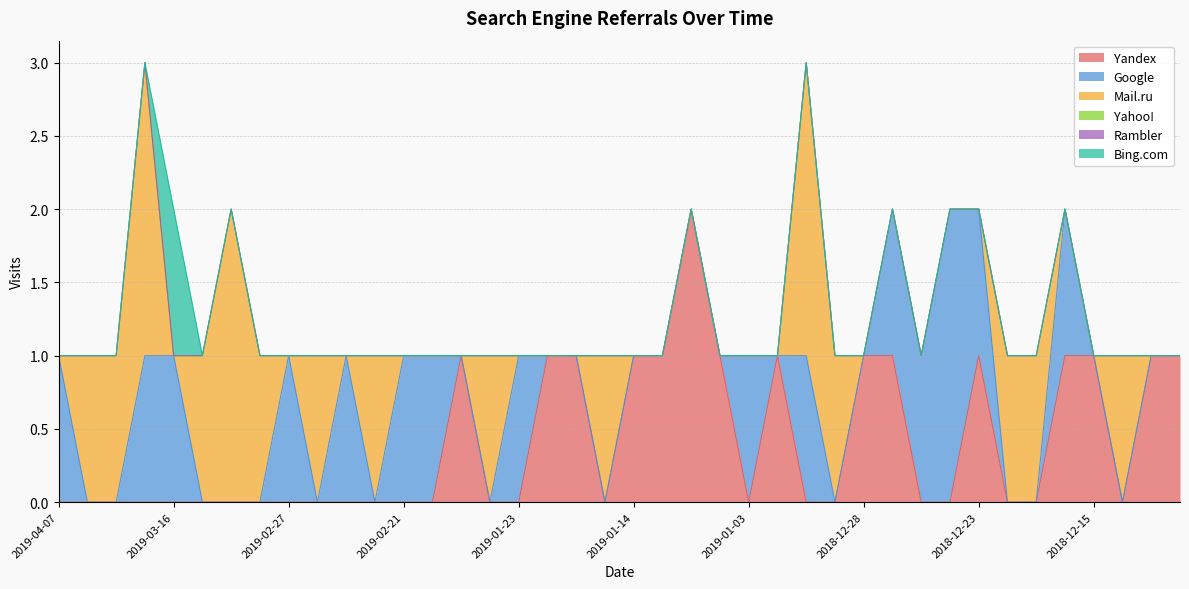

How many series are shown in this chart?

6